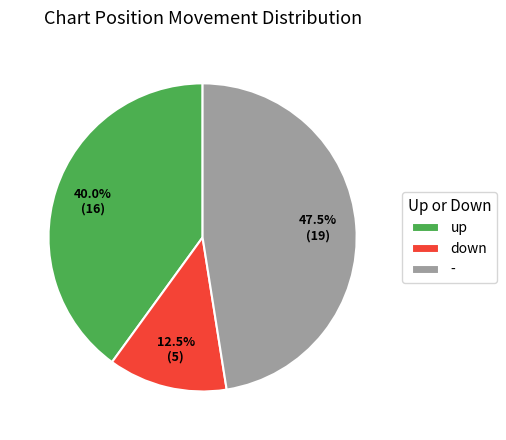

How many segments does this pie chart have?

3